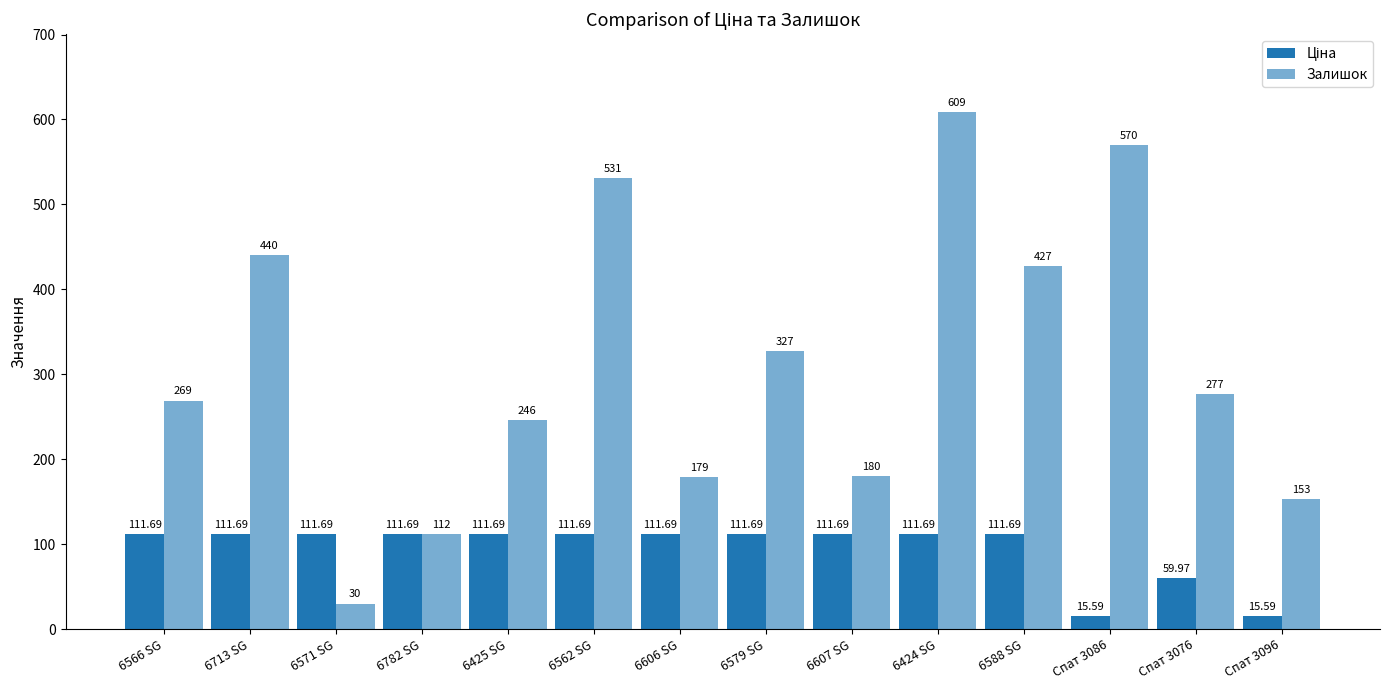

At how many categories does at least one series exceed 520?

3